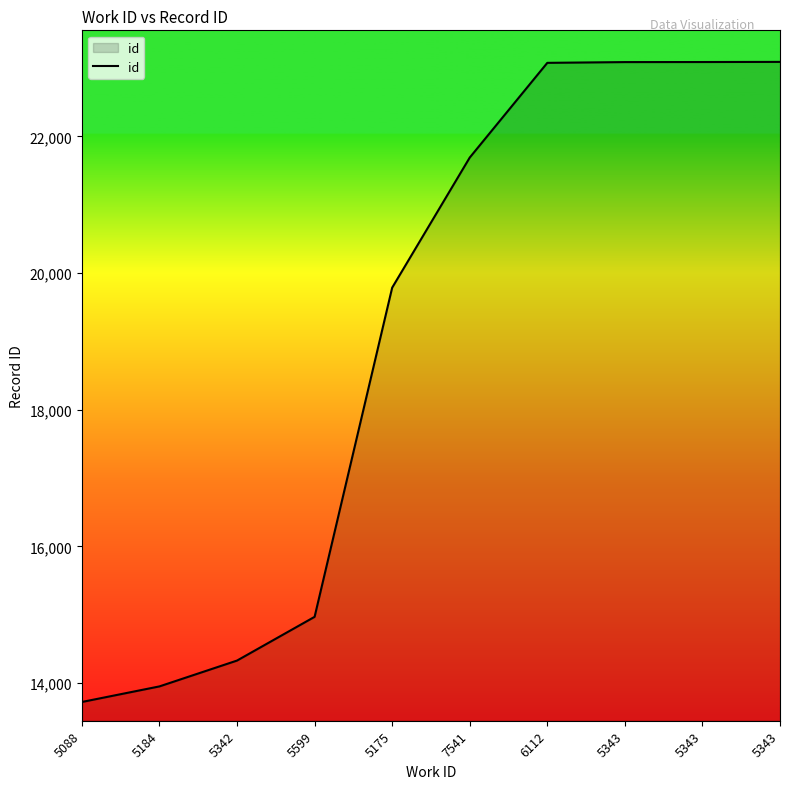

What is the label of the 8th point from the right?

5342